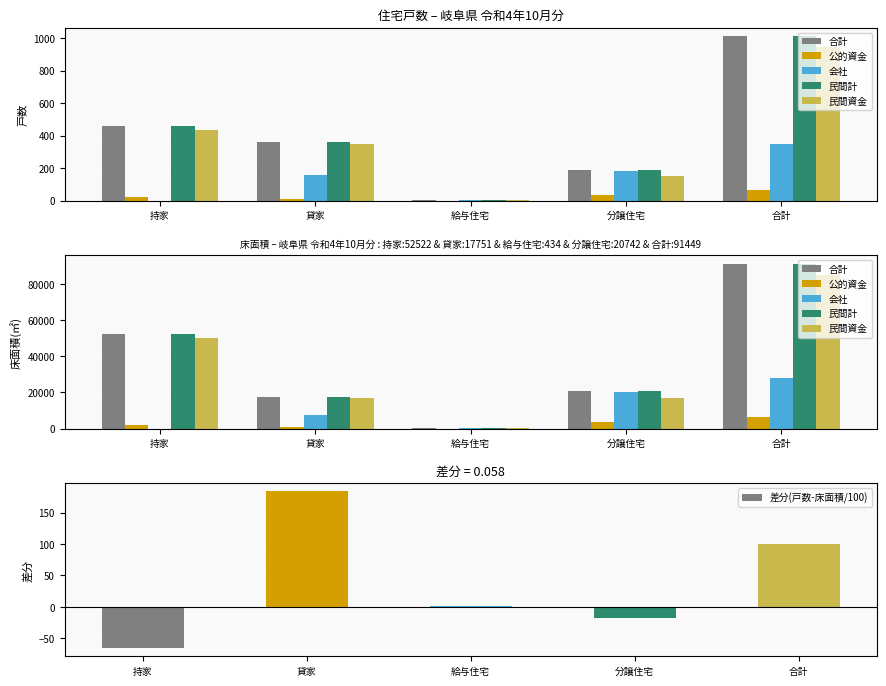

What is the sum of all 民間計 values?

182898.0